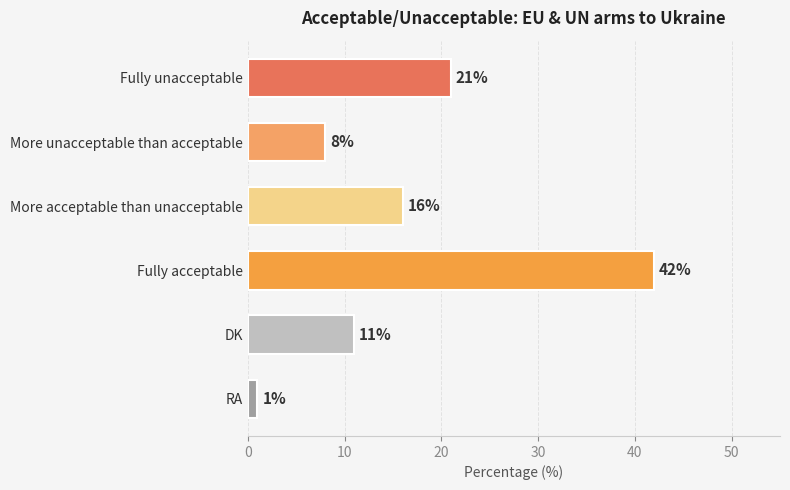

What is the change in value from More unacceptable than acceptable to DK?

+3